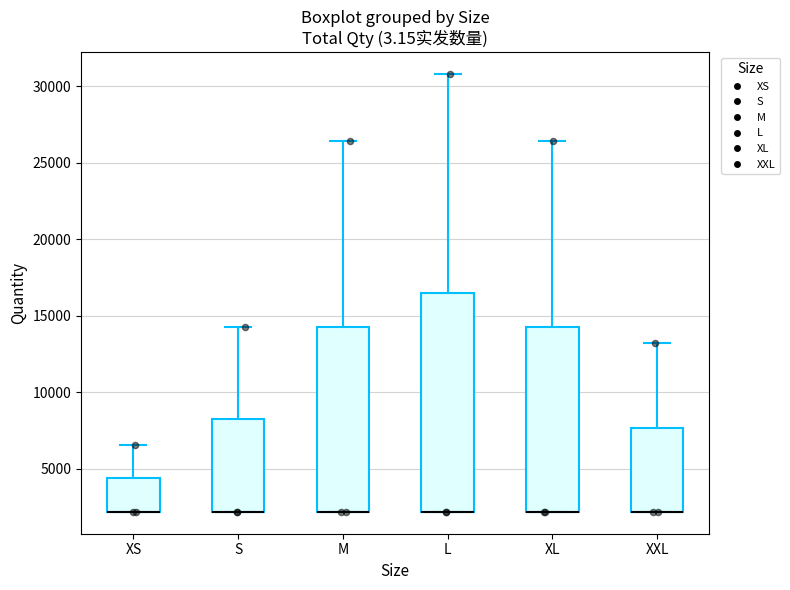

Reading left to right, read every box against the y-axis: the position of its median line, the range the box covers, and the ends of its whiskers. The values are not printed on the chart, so give them approximately, as read against the axis.

XS: median 2000 (drawn on the box's lower edge), box 2000 to 4500, whiskers 2000 to 6500
S: median 2000 (drawn on the box's lower edge), box 2000 to 8500, whiskers 2000 to 14500
M: median 2000 (drawn on the box's lower edge), box 2000 to 14500, whiskers 2000 to 26500
L: median 2000 (drawn on the box's lower edge), box 2000 to 16500, whiskers 2000 to 31000
XL: median 2000 (drawn on the box's lower edge), box 2000 to 14500, whiskers 2000 to 26500
XXL: median 2000 (drawn on the box's lower edge), box 2000 to 7500, whiskers 2000 to 13000